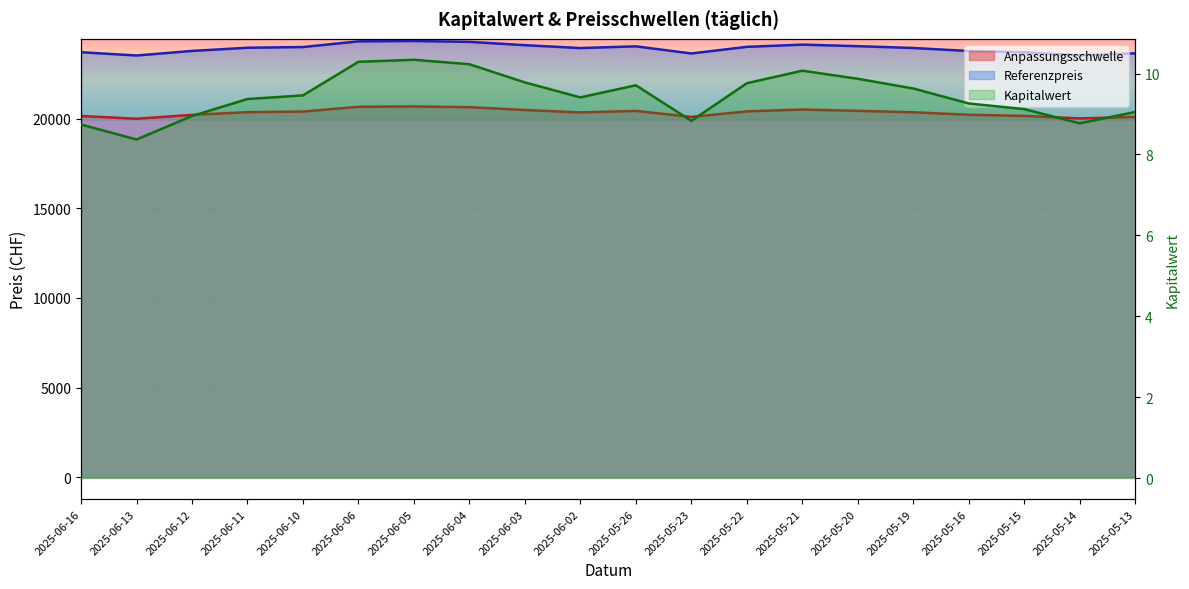

What position from the left is 2025-05-22?

13